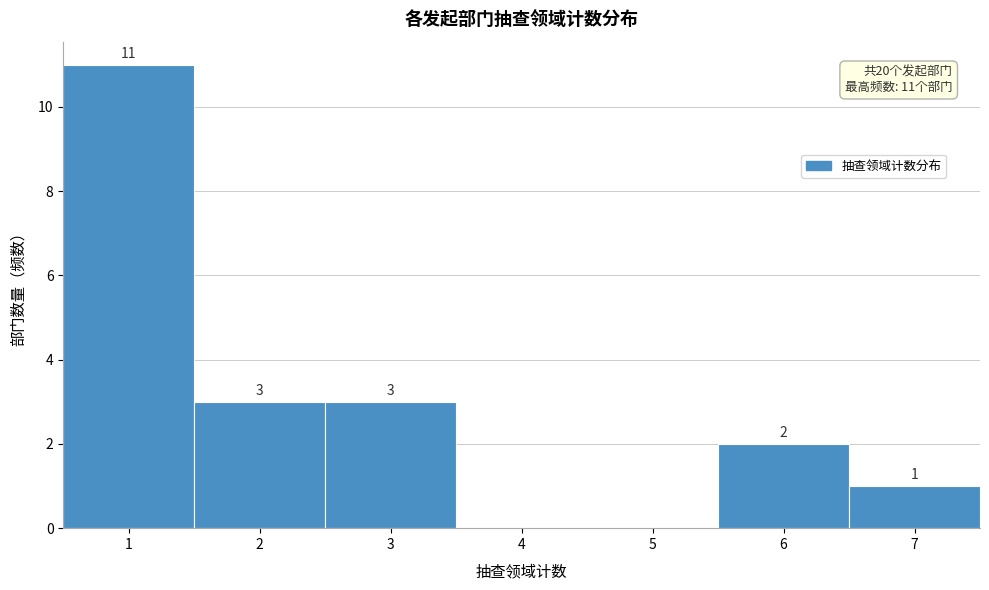

Which range on the x-axis has the tallest bar?

0.5 to 1.5